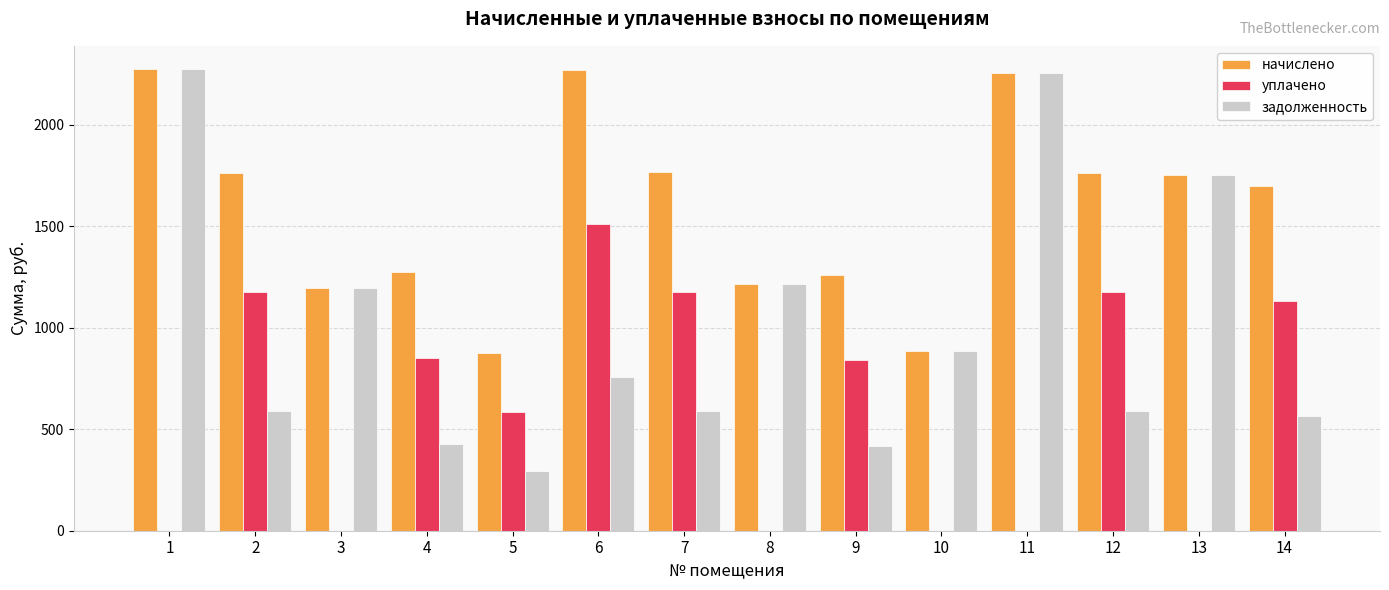

Which series has the largest range (max minus min)?

задолженность